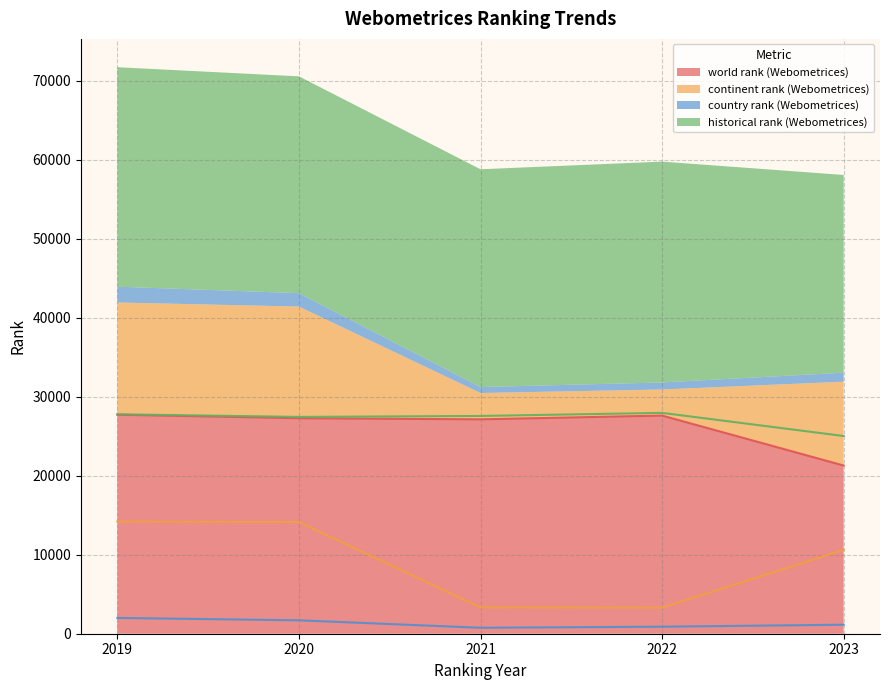

Reading right to left, list all the values displayed in this chart.

world rank (Webometrices): 21289.0	27614.0	27137.0	27278.0	27724.0
continent rank (Webometrices): 10614.0	3302.0	3333.0	14135.0	14204.0
country rank (Webometrices): 1141.0	888.0	755.0	1695.0	2001.0
historical rank (Webometrices): 25026.0	27955.0	27565.0	27444.5	27779.0